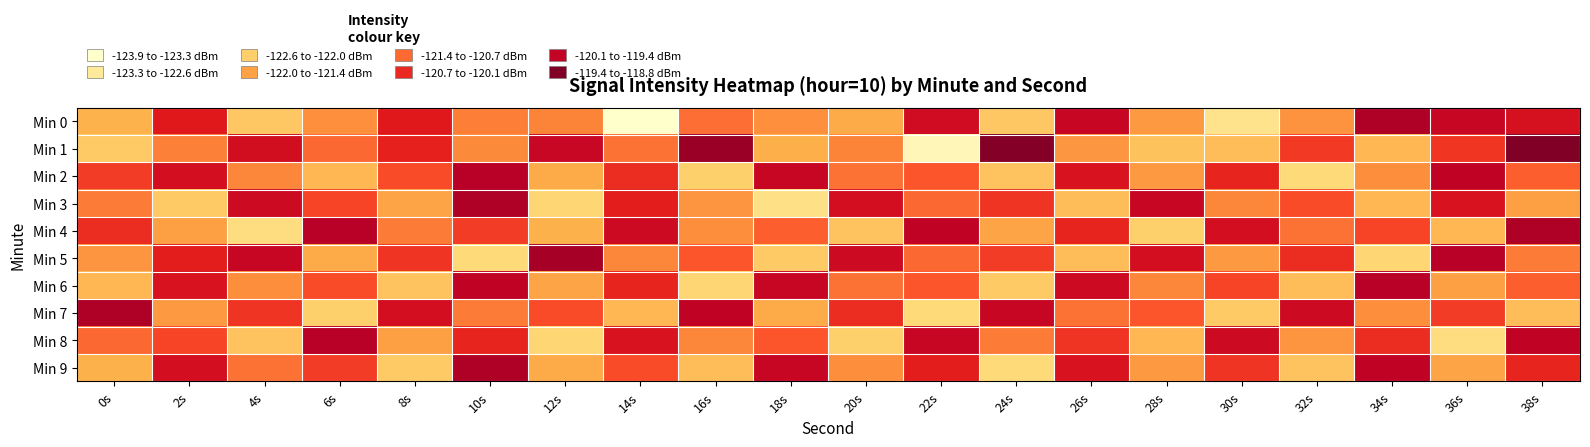

At which category does the chart reach its minimum across all series?

14s